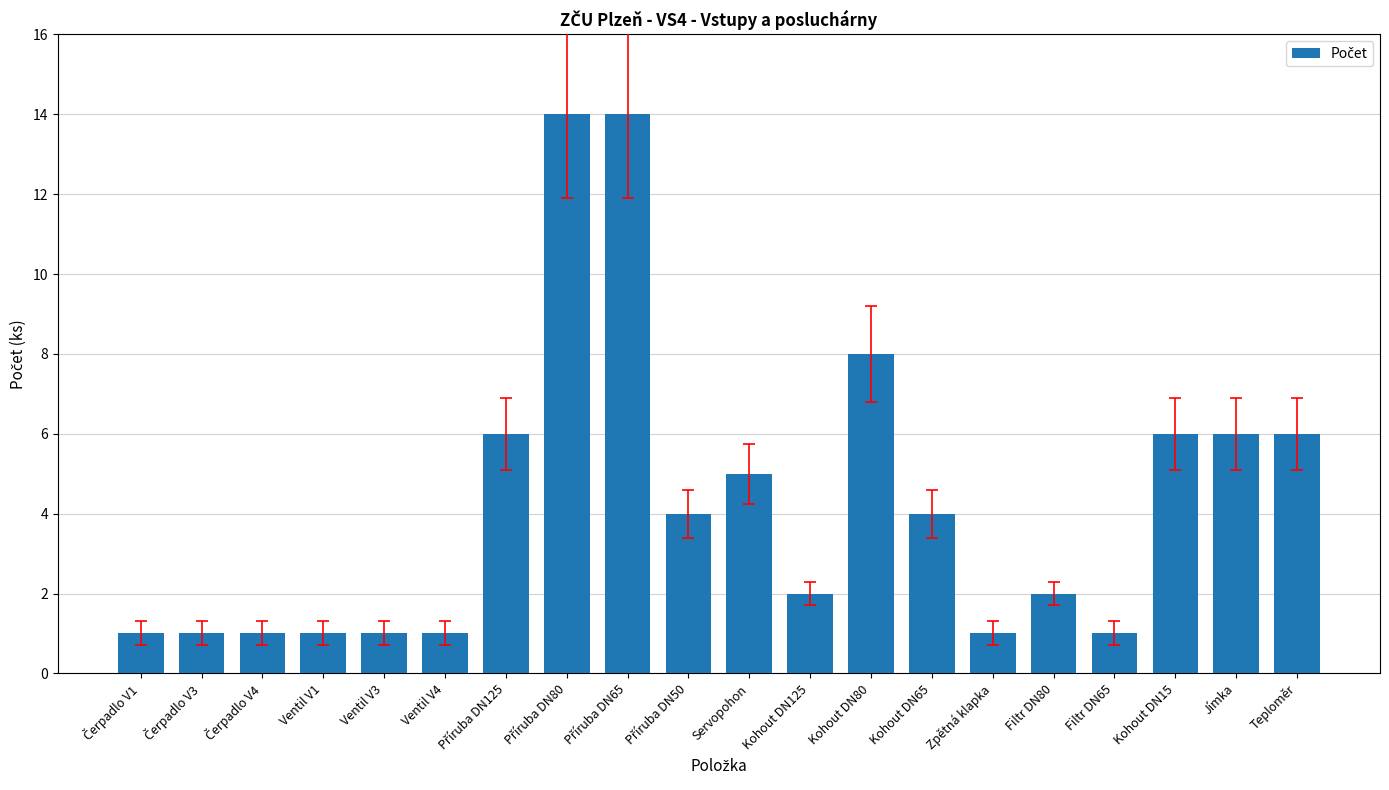

Count the number of data series in this chart.

1